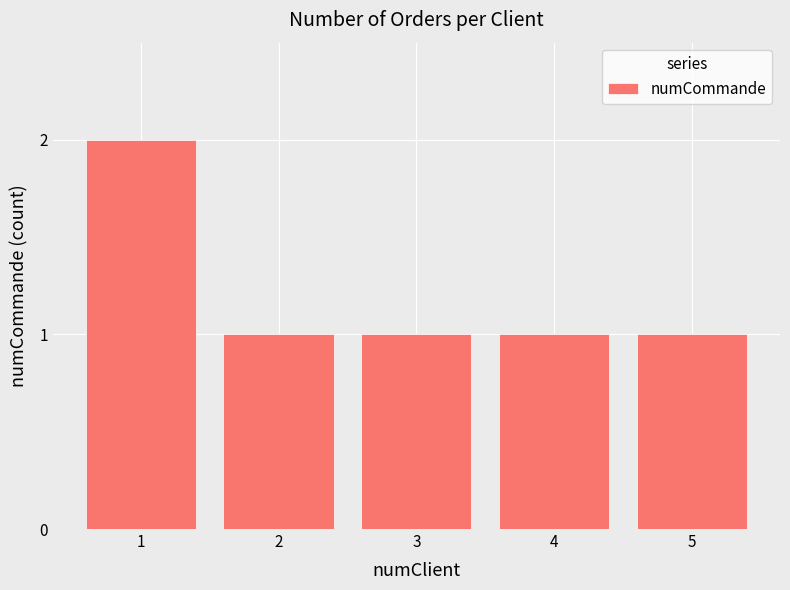

Reading left to right, list all the values displayed in this chart.

2	1	1	1	1